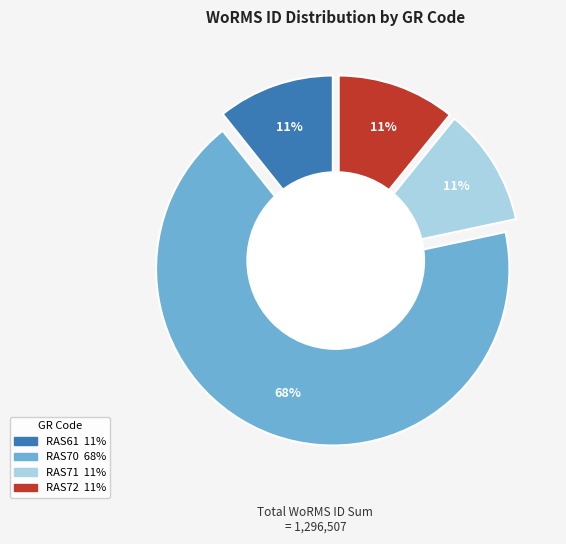

Between RAS61 and RAS72, which is larger?

RAS72